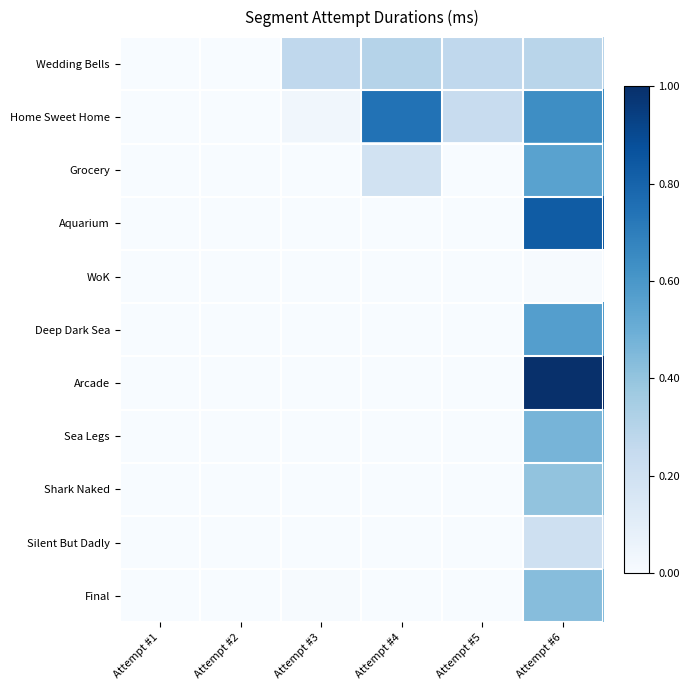

How many categories are shown in the chart?

6